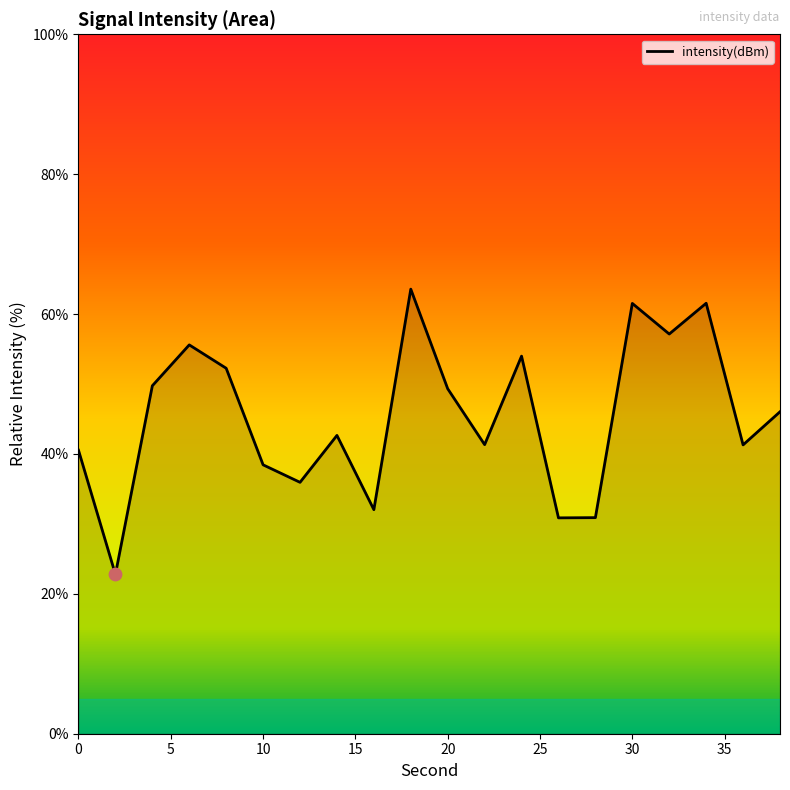

What is the smallest value displayed?

22.8